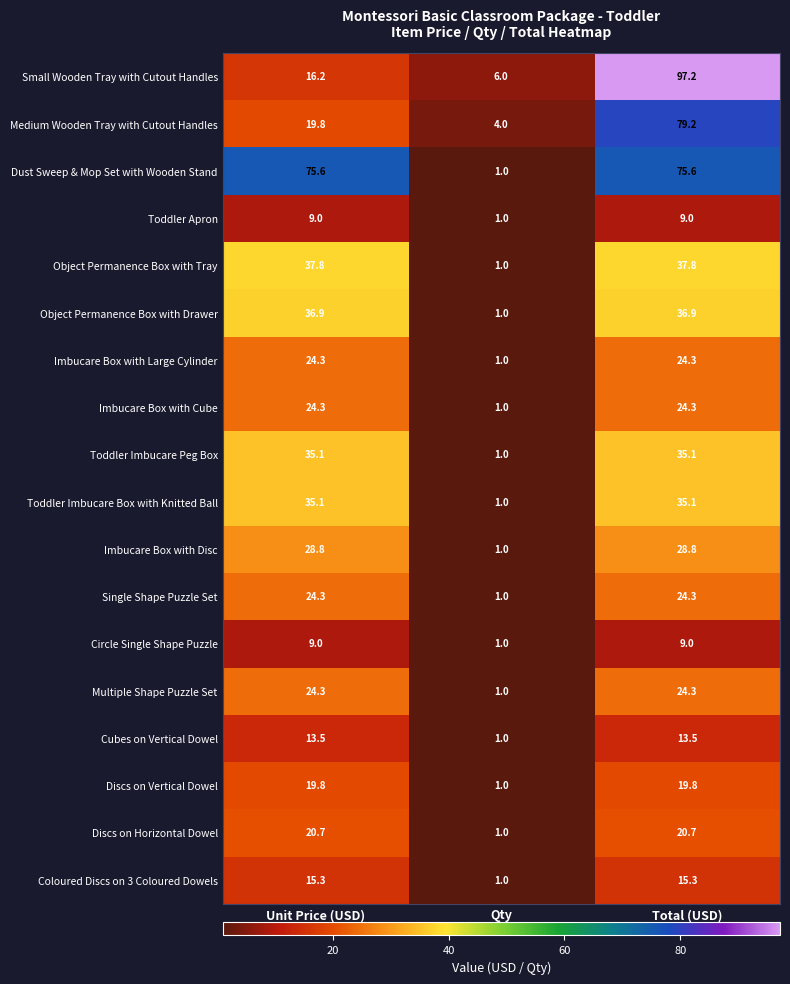

The Medium Wooden Tray with Cutout Handles series shows 7.1 at Qty. True or false?

False